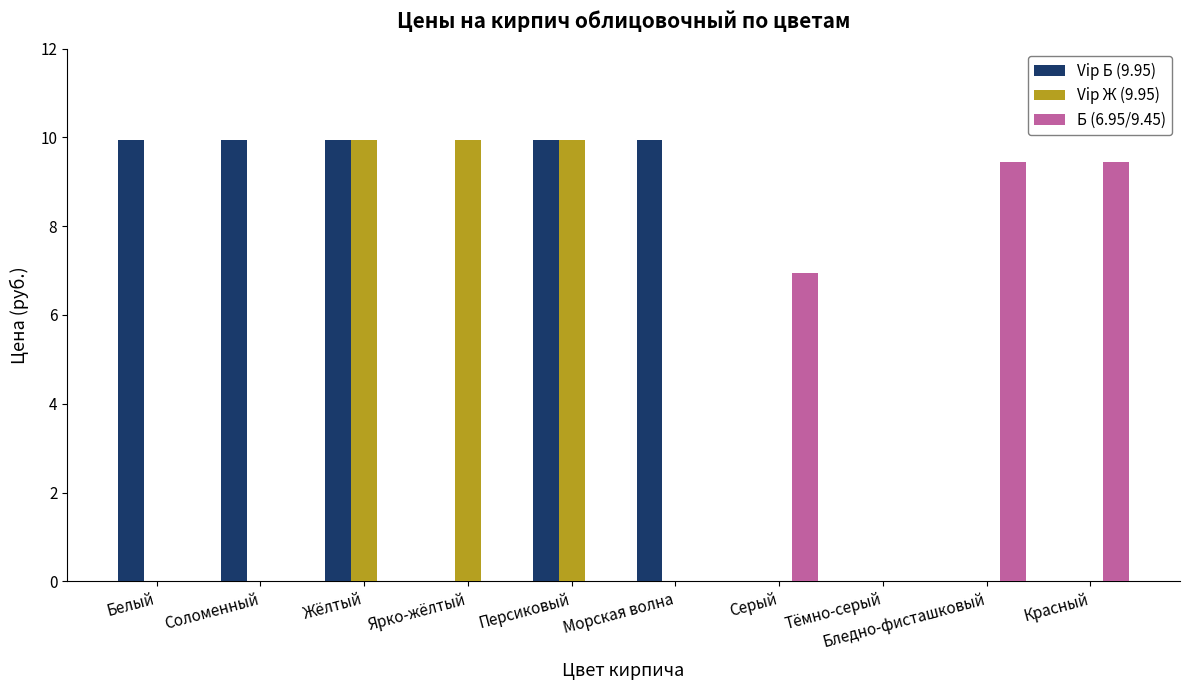

The value of Б (6.95/9.45) at Жёлтый is -5.5. True or false?

False